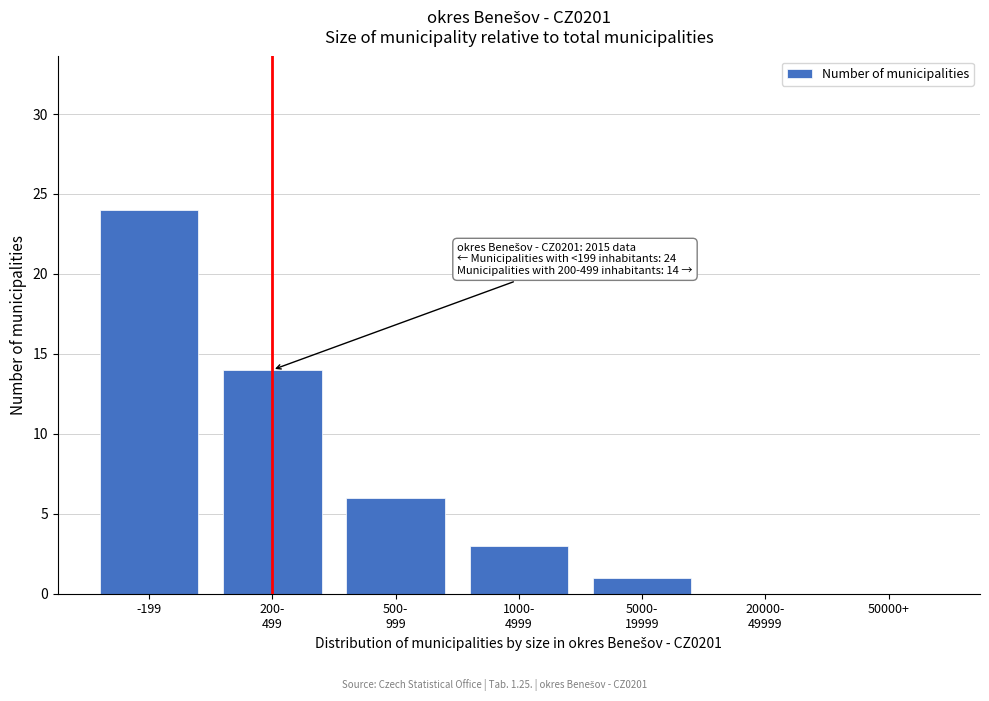

The value at 50000+ is -16. True or false?

False